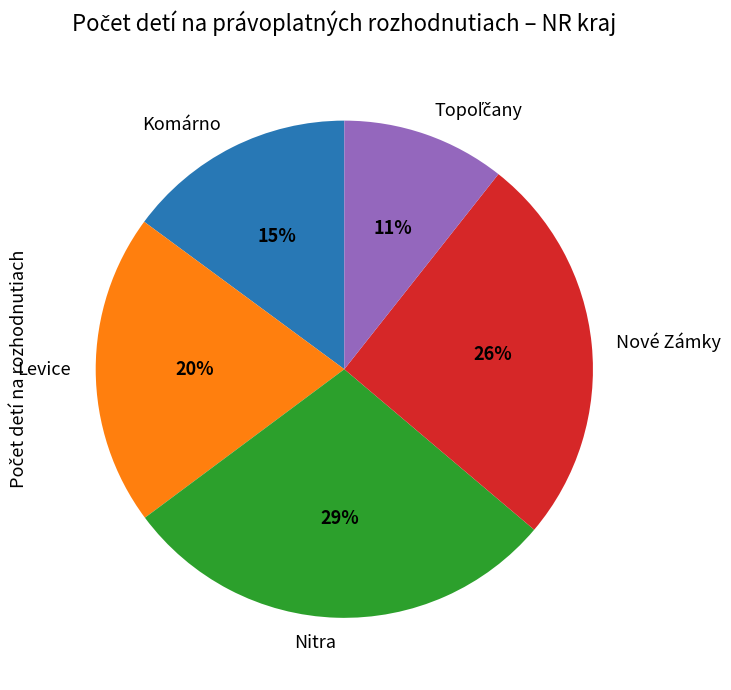

To the nearest percent, what is the difference between the largest and smallest slice percentages?

18%